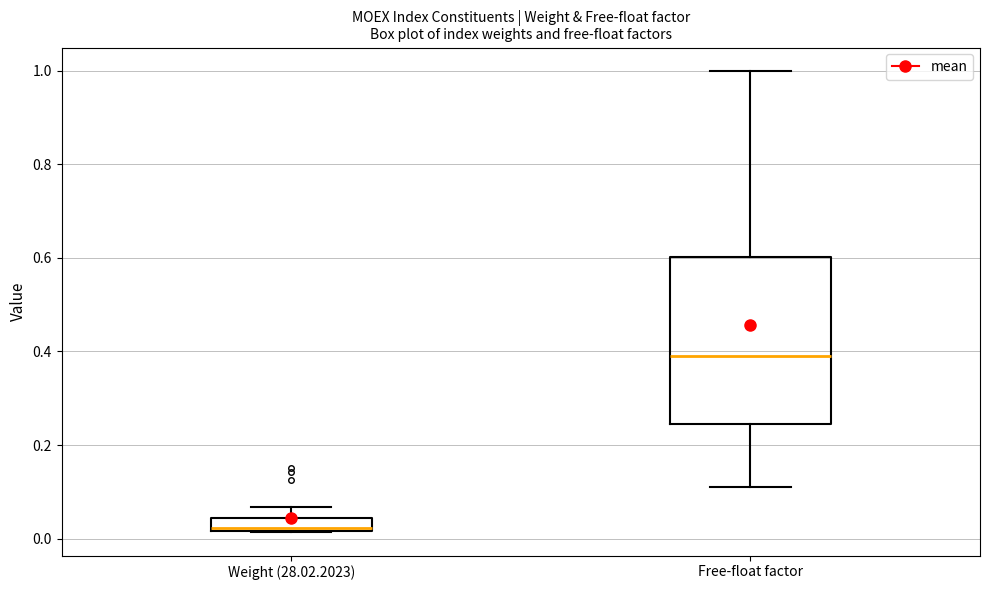

Where does the lower whisker of the box for Free-float factor end on the y-axis? The values are not printed on the chart, so give them approximately, as read against the axis.

0.12